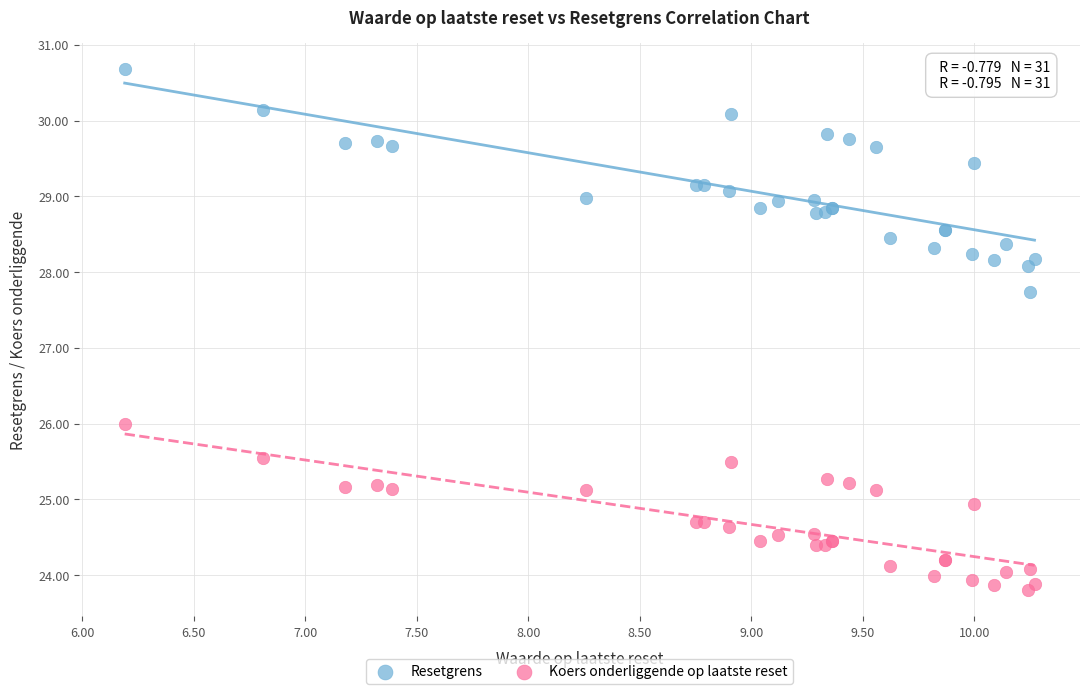

What is the X range (max minus min) for the scatter plot?

4.1